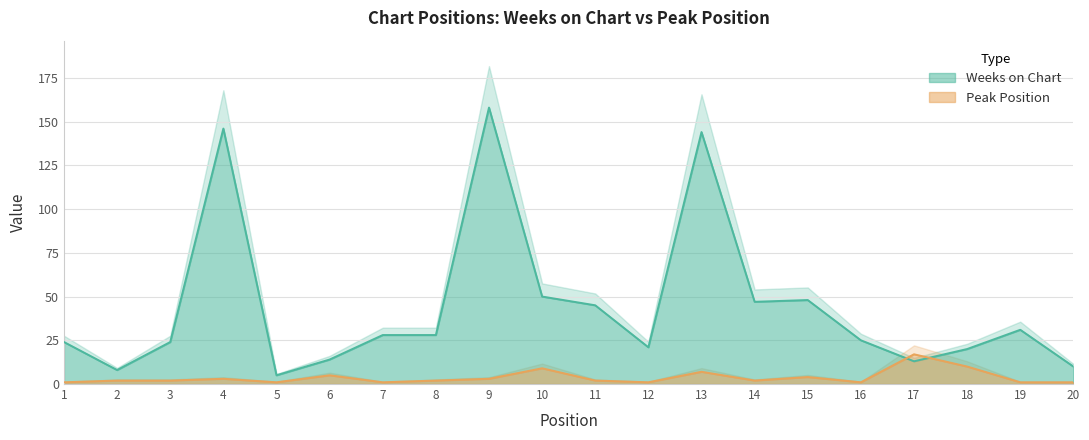

How many lines are shown in the chart?

2